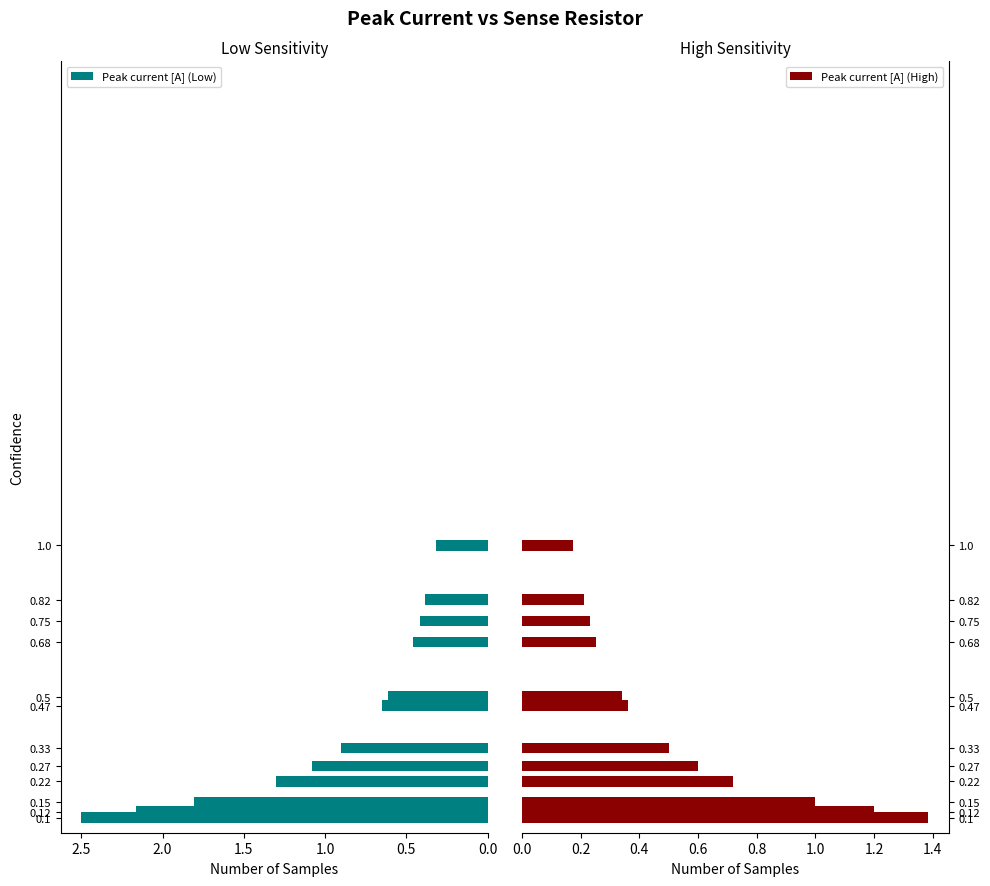

List the series in order of their overall mean, highest first.

Peak current [A] (Low), Peak current [A] (High)